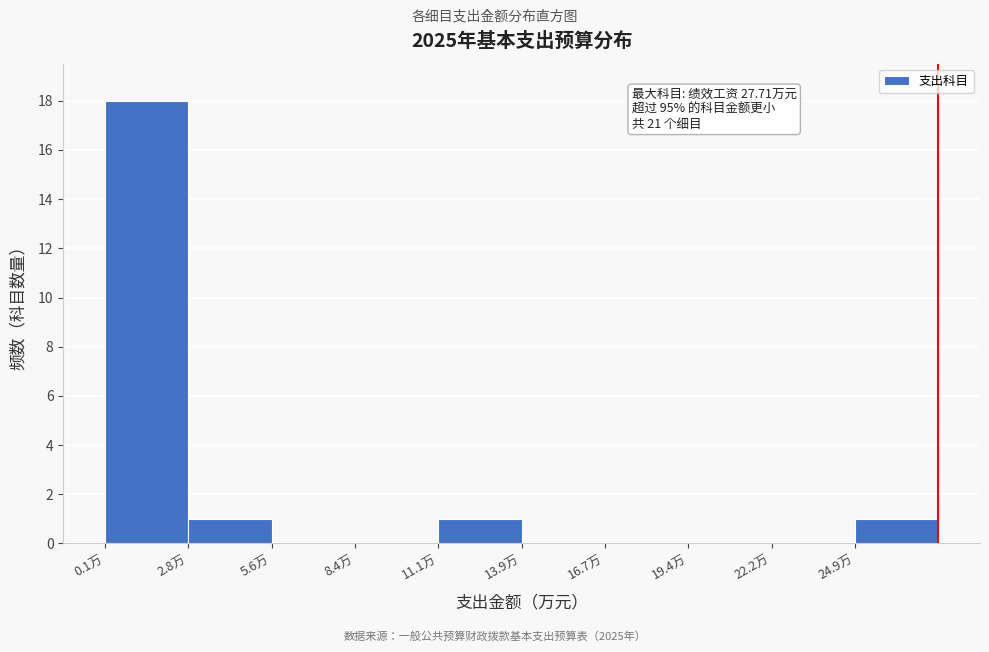

Over which range of the x-axis is the bar tallest?

0.0 to 3.0